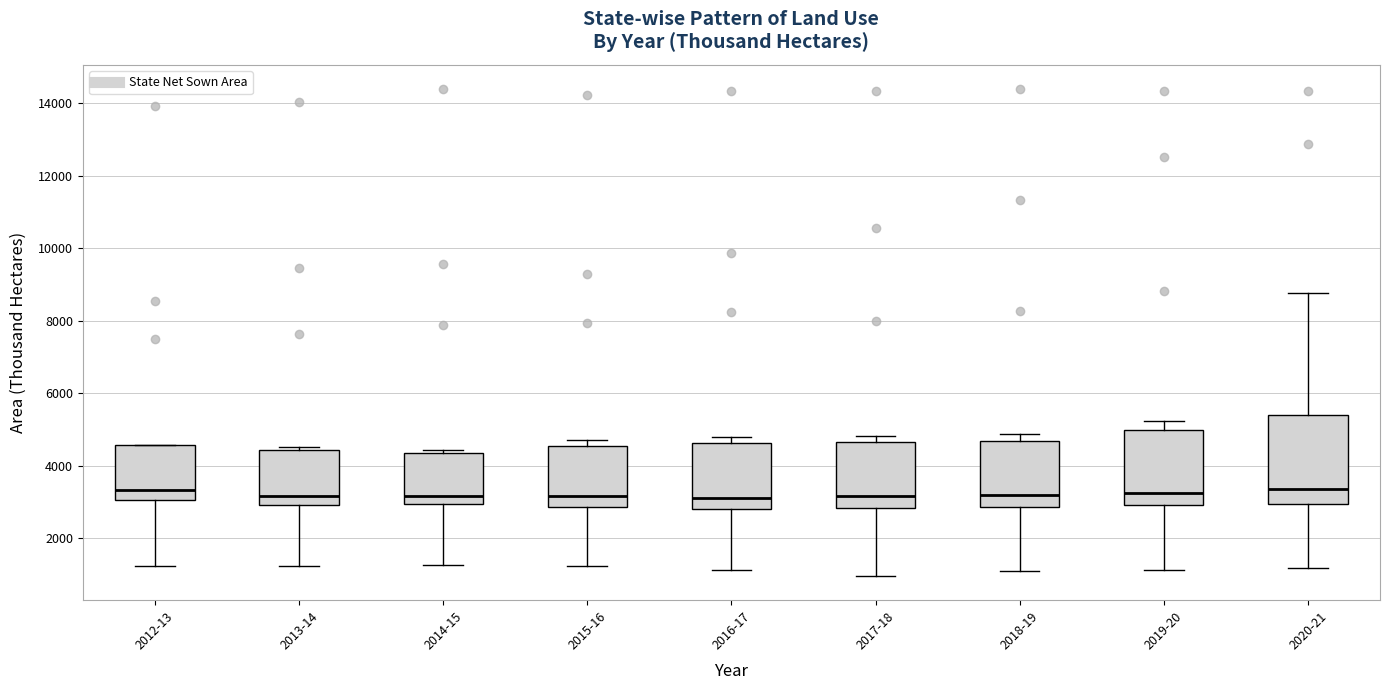

Where is the lower edge of the box for 2018-19 on the y-axis? The values are not printed on the chart, so give them approximately, as read against the axis.

2800